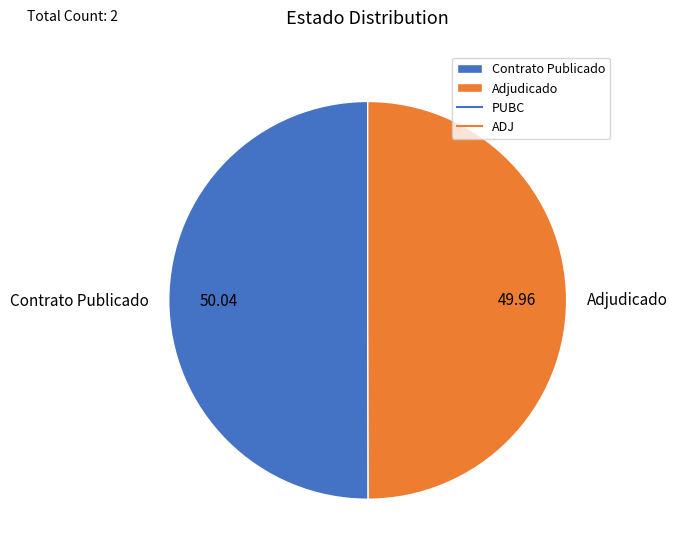

Do Adjudicado and Contrato Publicado together represent more than half of the pie?

Yes